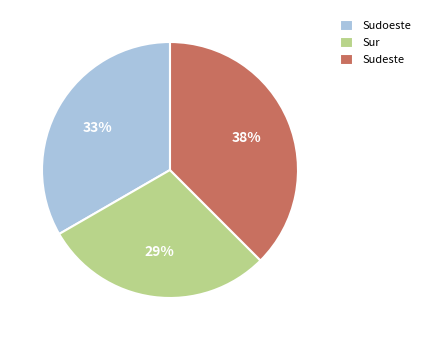

Does Sudoeste account for over 50% of the chart?

No